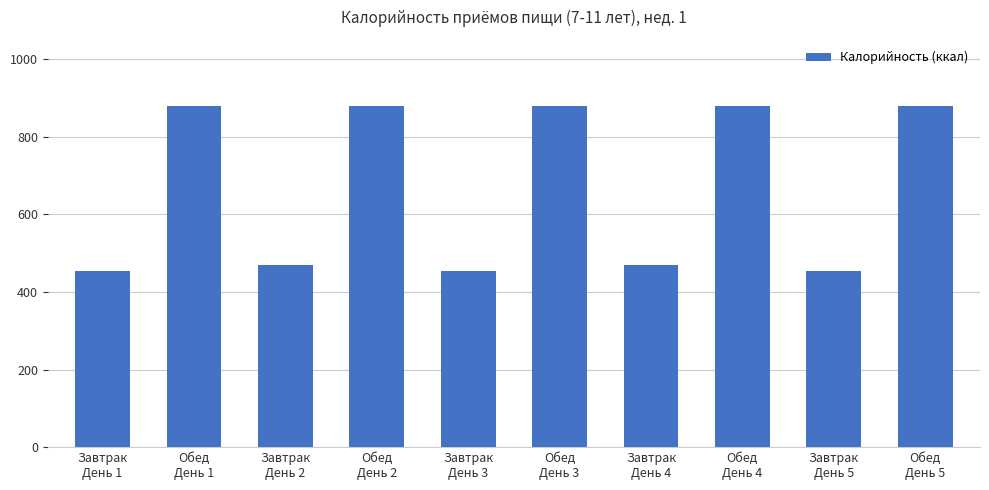

What is the value of the 9th bar from the left?

453.4